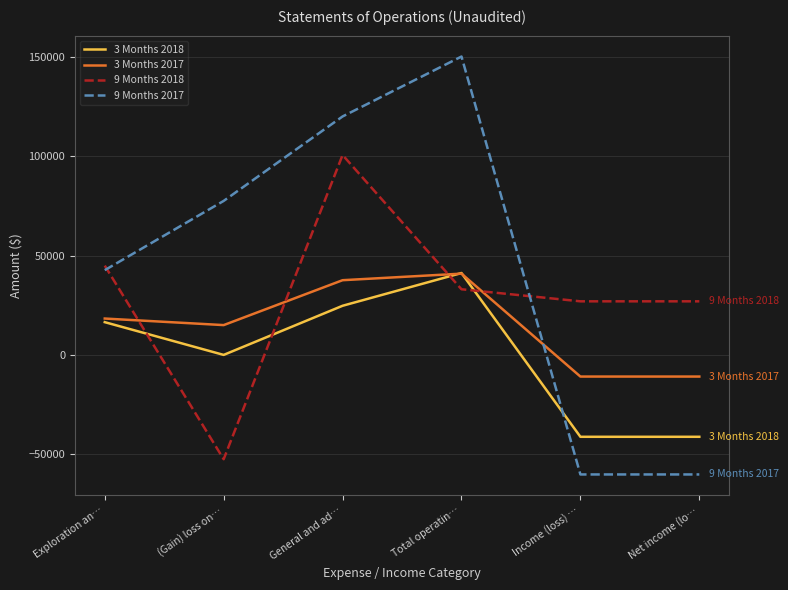

Is it true that 9 Months 2018 equals 26966 at Net income (lo…?

True